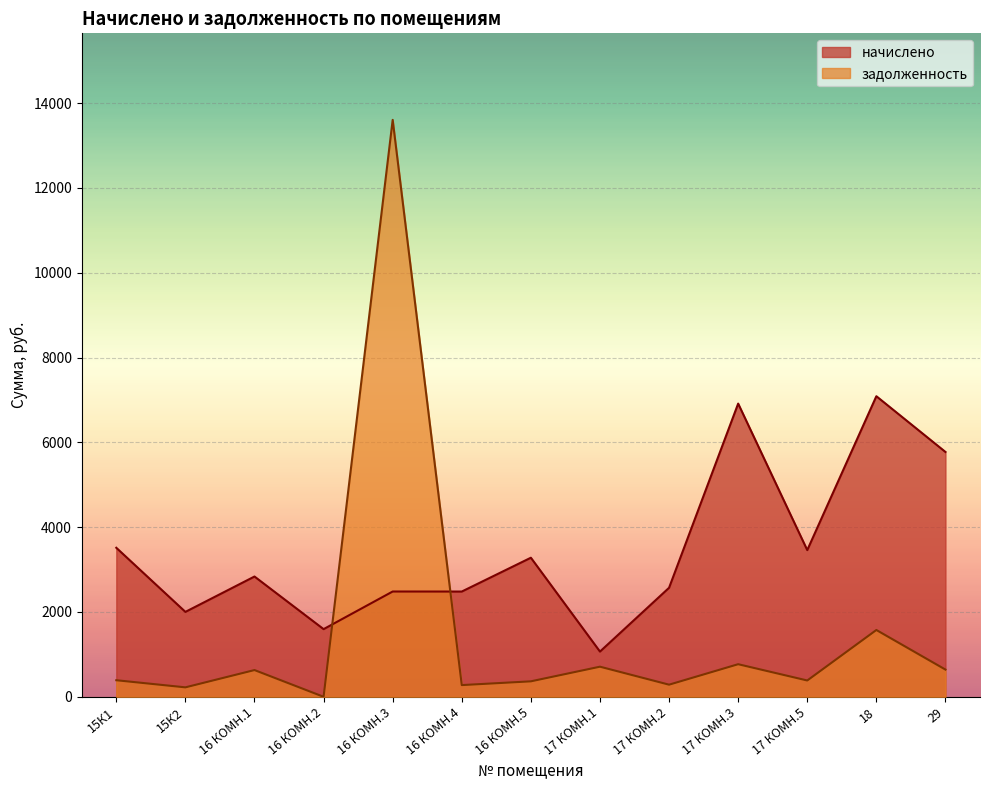

Which category has the lowest value in the начислено series?

17 КОМН.1